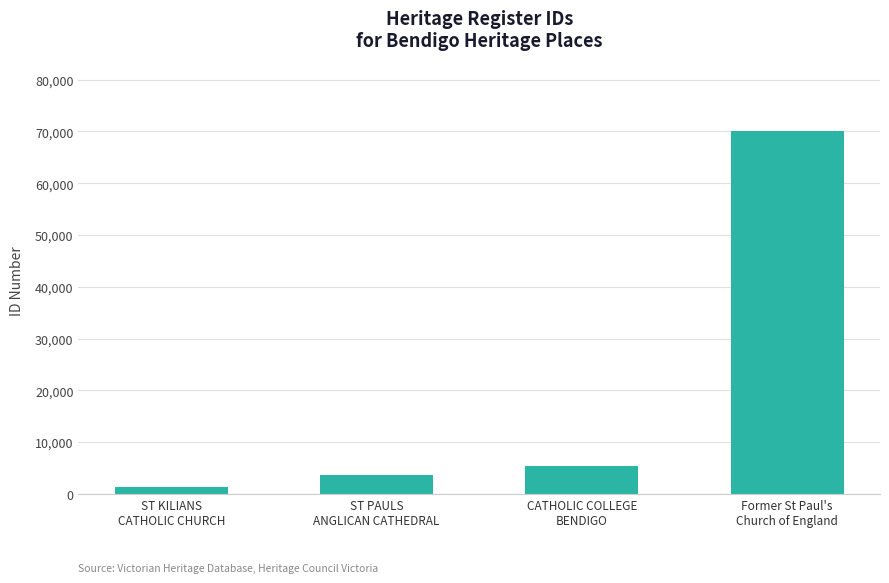

Between Former St Paul's
Church of England and ST KILIANS
CATHOLIC CHURCH, which is larger?

Former St Paul's
Church of England